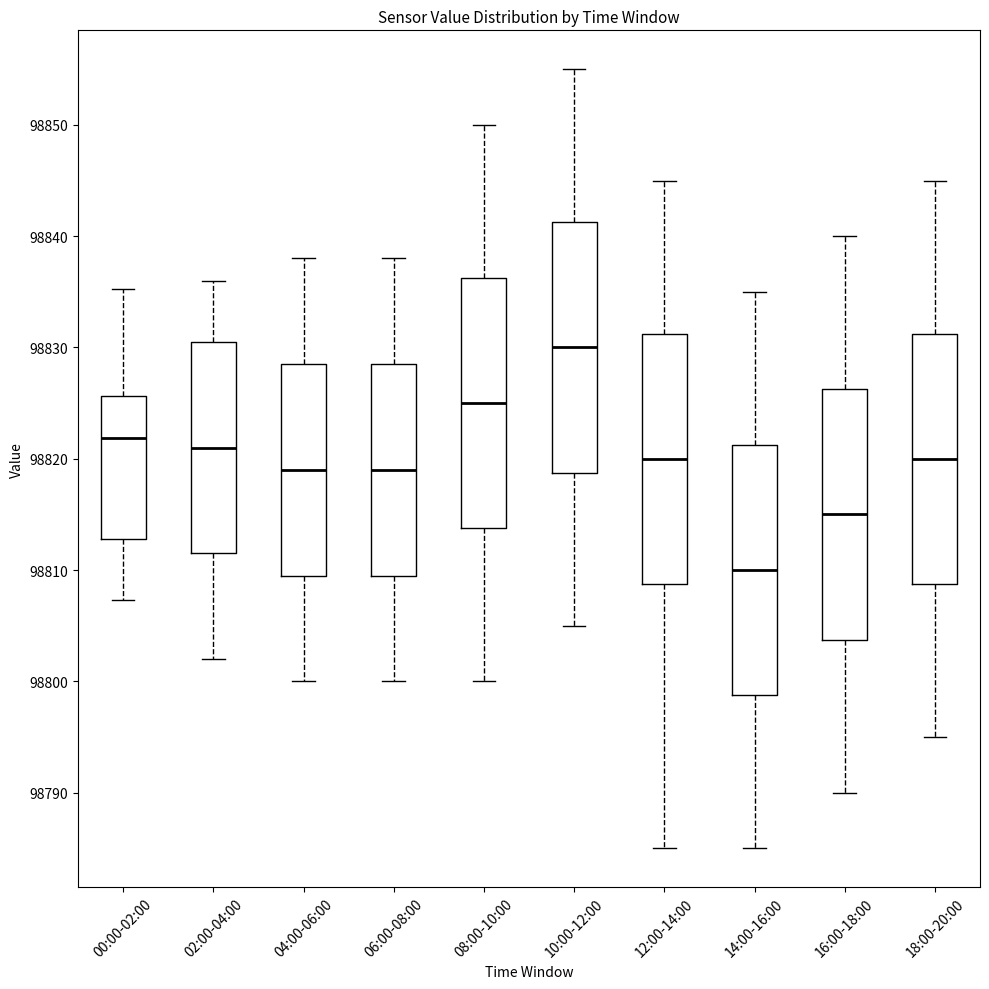

Which box has the highest median line?

10:00-12:00